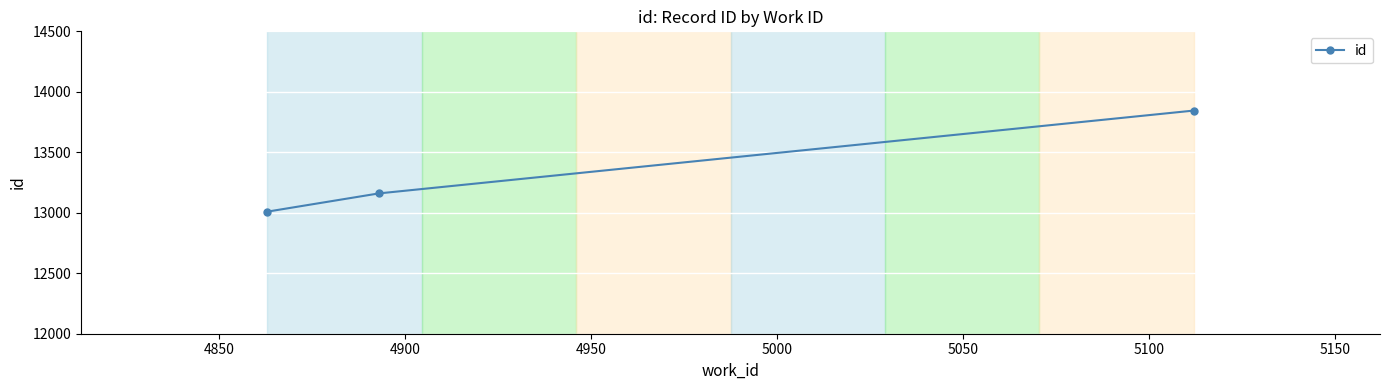

What is the smallest value displayed?

13009